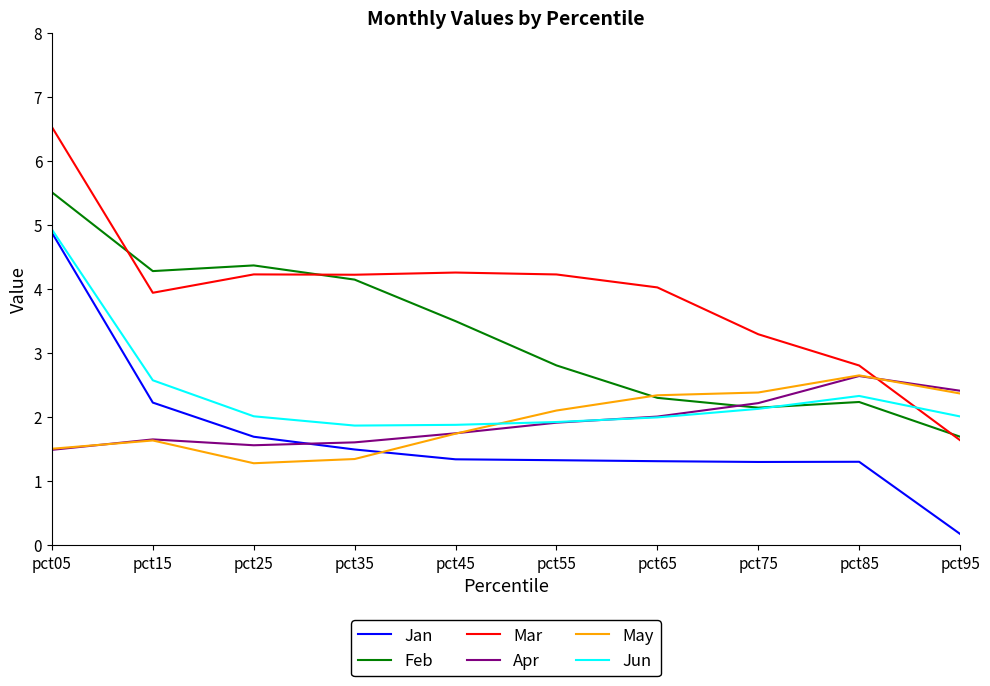

What value does the May series have at pct55?

2.1